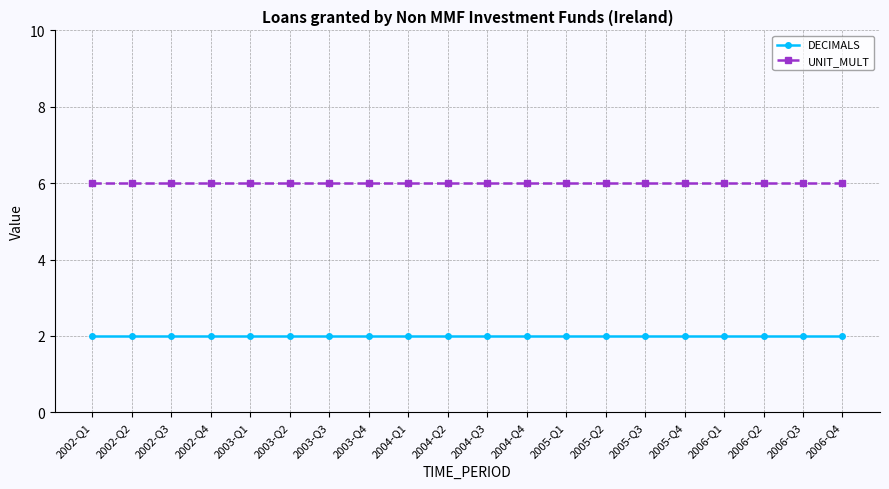

What position from the left is 2005-Q3?

15